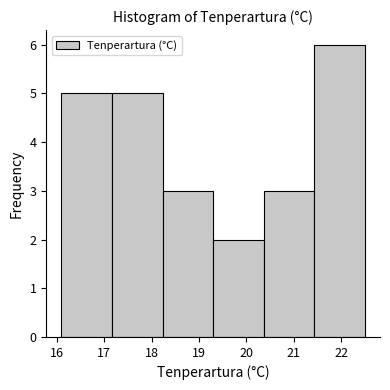

Reading left to right, list every bar in this chart as the range it spans on the x-axis followed by its height. Neither the bar edges nor the heights are printed on the chart, so give them approximately, as read against the axes.

16.1 to 17.2: 5
17.2 to 18.2: 5
18.2 to 19.3: 3
19.3 to 20.4: 2
20.4 to 21.4: 3
21.4 to 22.5: 6